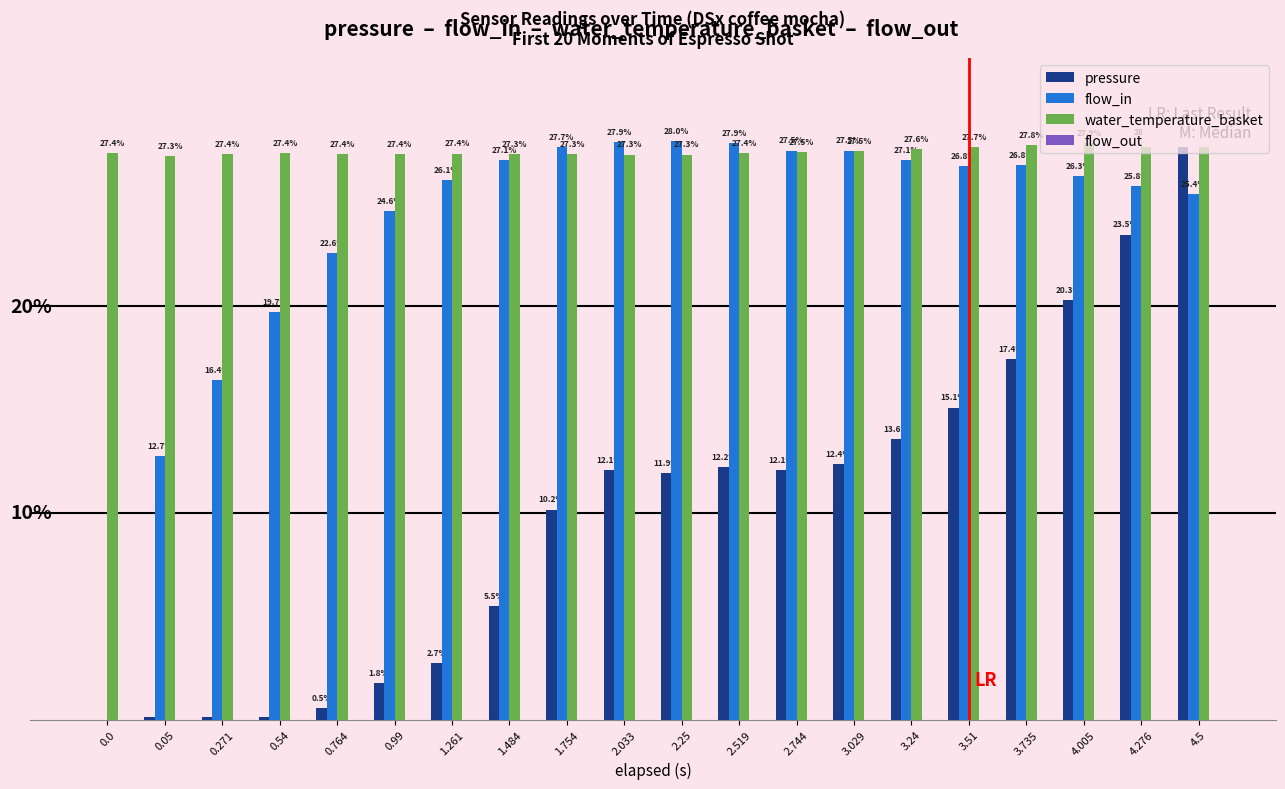

List the series in order of their peak value, highest first.

pressure, flow_in, water_temperature_basket, flow_out